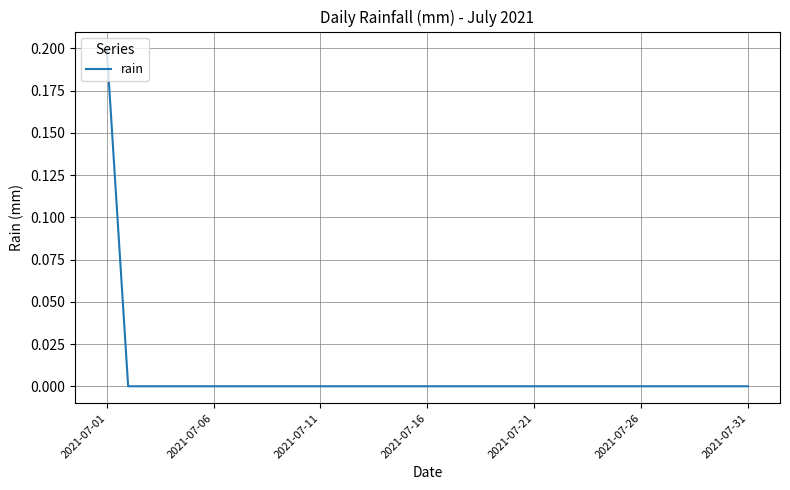

Does the chart display data point markers on the line(s)?

No